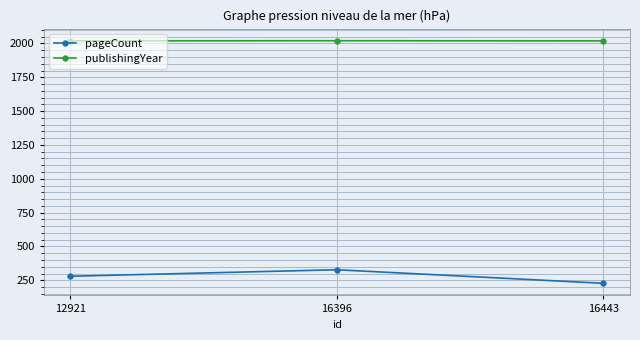

What is the sum of all pageCount values?

836